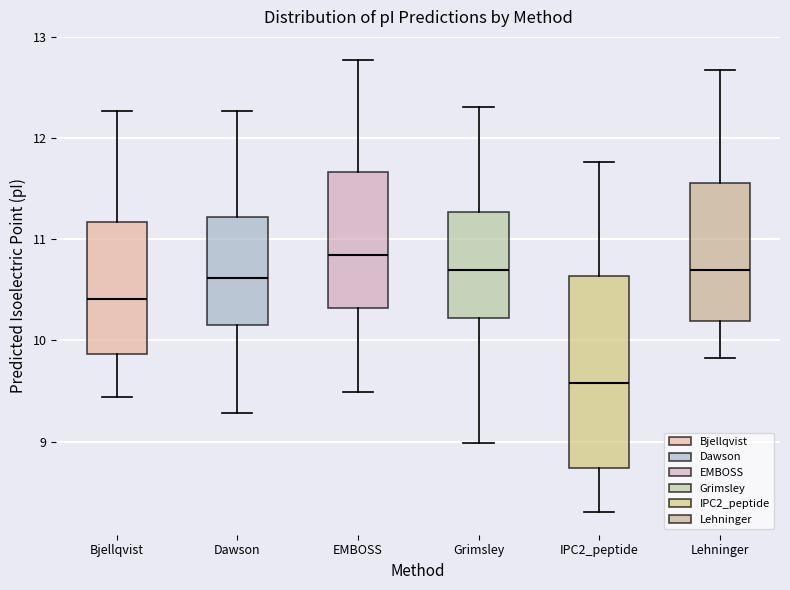

Comparing the boxes themselves (not the whiskers), which one is the tallest?

IPC2_peptide